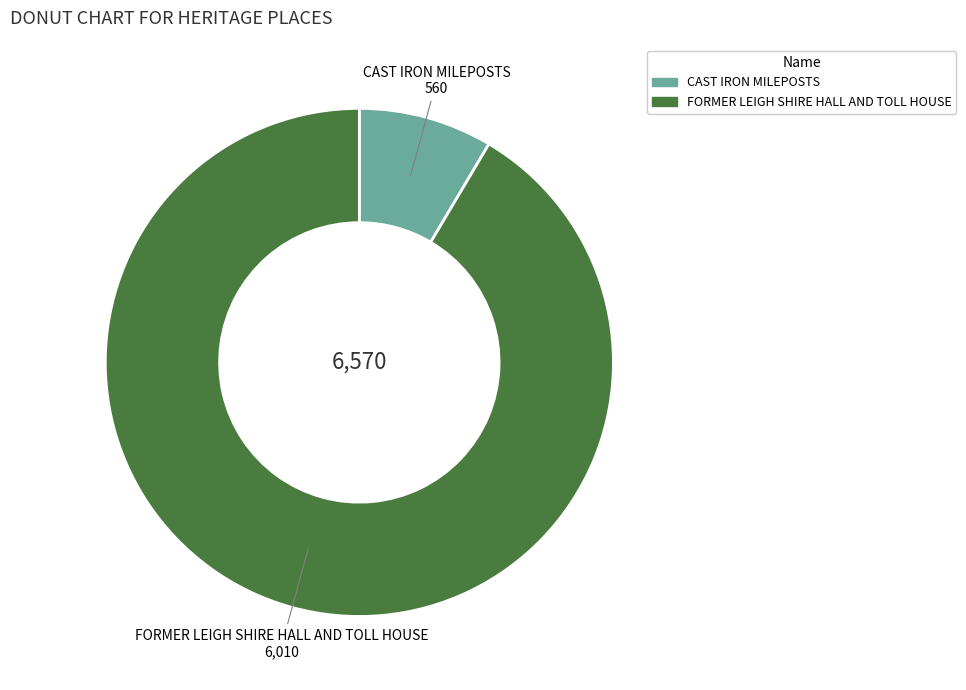

Is the sum of FORMER LEIGH SHIRE HALL AND TOLL HOUSE and CAST IRON MILEPOSTS greater than half?

Yes